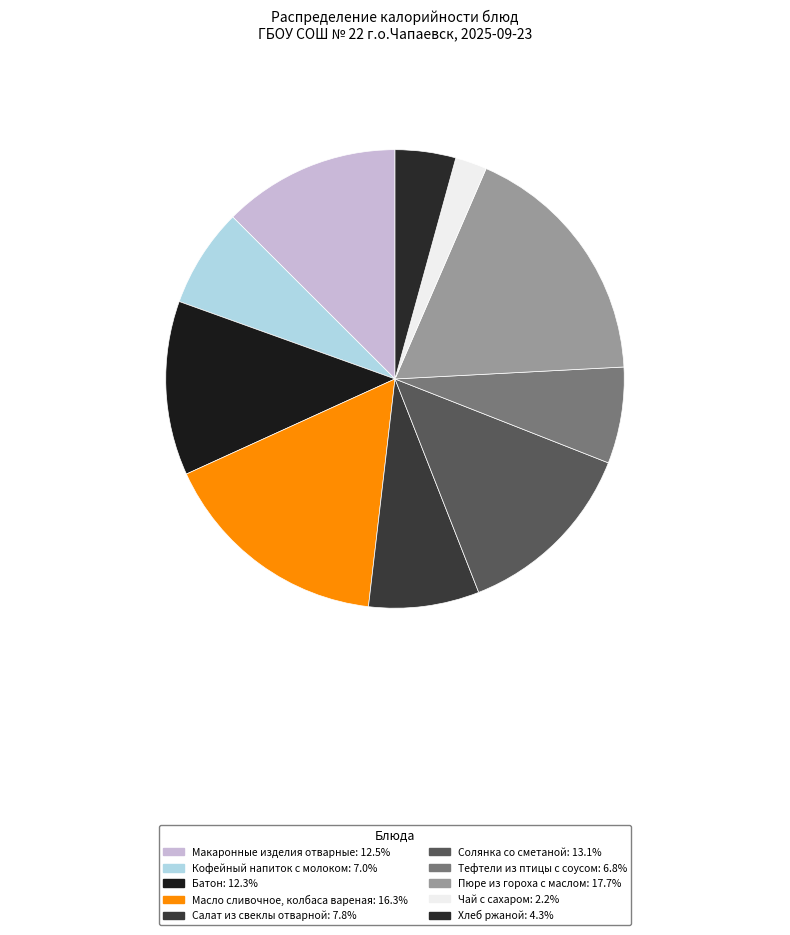

Which slice is the smallest?

Чай с сахаром